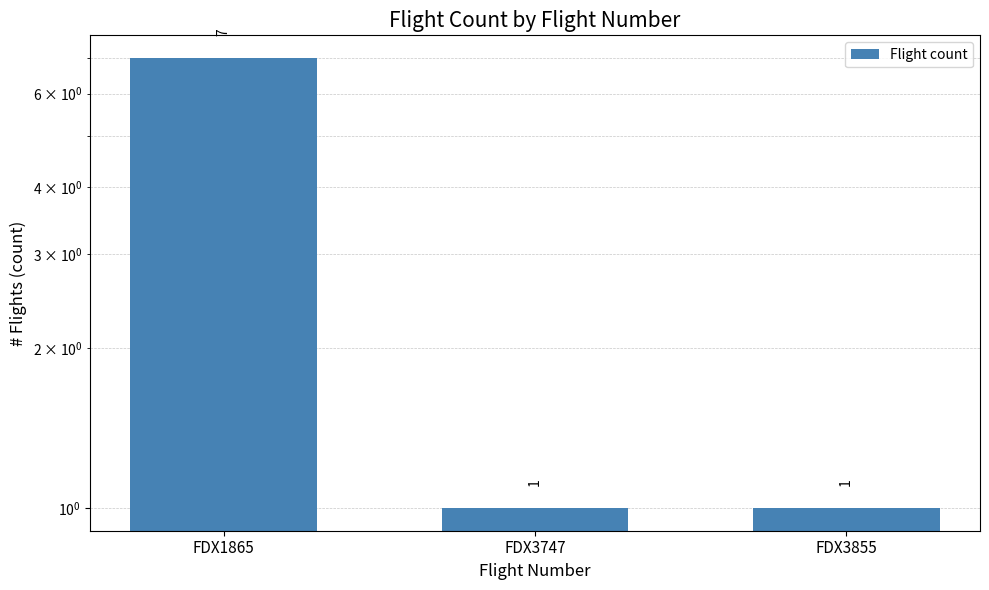

The value at FDX1865 is 11. True or false?

False